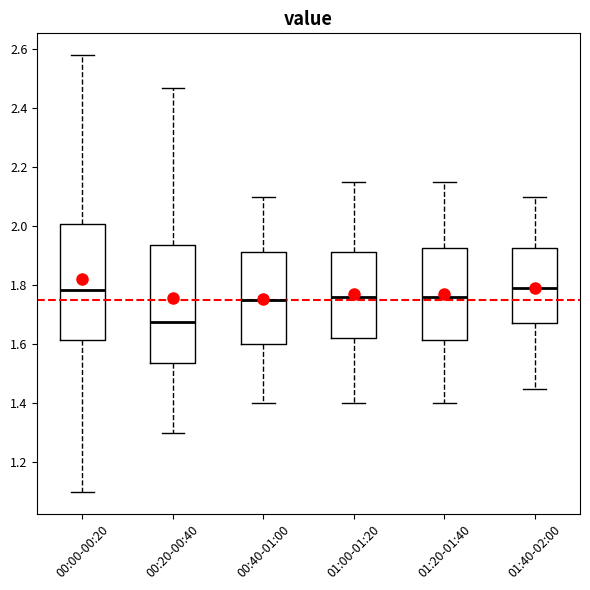

Reading left to right, read every box against the y-axis: the position of its median line, the range the box covers, and the ends of its whiskers. The values are not printed on the chart, so give them approximately, as read against the axis.

00:00-00:20: median 1.78, box 1.62 to 2.00, whiskers 1.10 to 2.58
00:20-00:40: median 1.68, box 1.54 to 1.94, whiskers 1.30 to 2.48
00:40-01:00: median 1.76, box 1.60 to 1.92, whiskers 1.40 to 2.10
01:00-01:20: median 1.76, box 1.62 to 1.92, whiskers 1.40 to 2.16
01:20-01:40: median 1.76, box 1.62 to 1.92, whiskers 1.40 to 2.16
01:40-02:00: median 1.80, box 1.68 to 1.92, whiskers 1.46 to 2.10